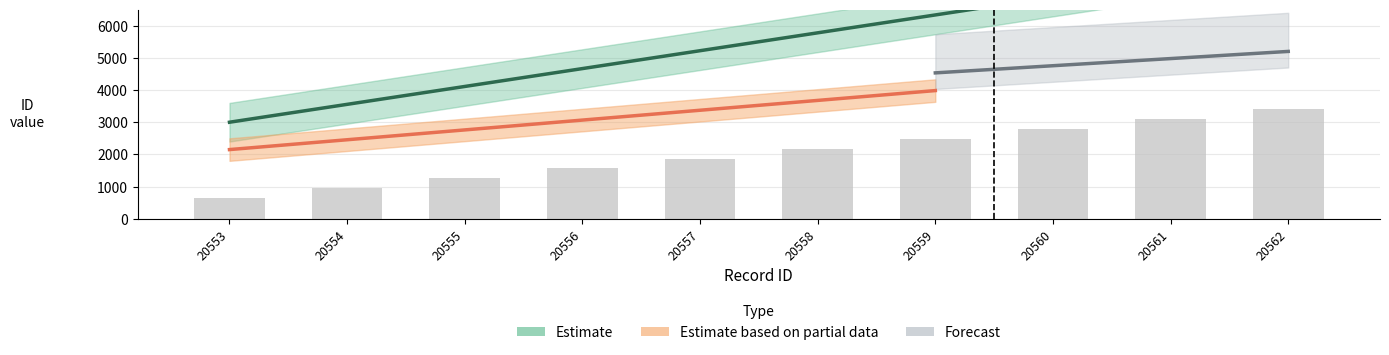

Is it true that Estimate equals 837.3 at 20556?

False